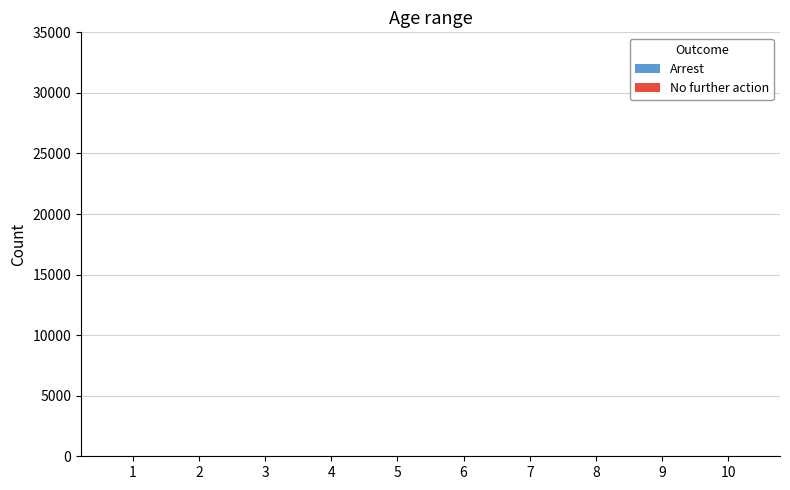

How many distinct data groups are displayed?

2